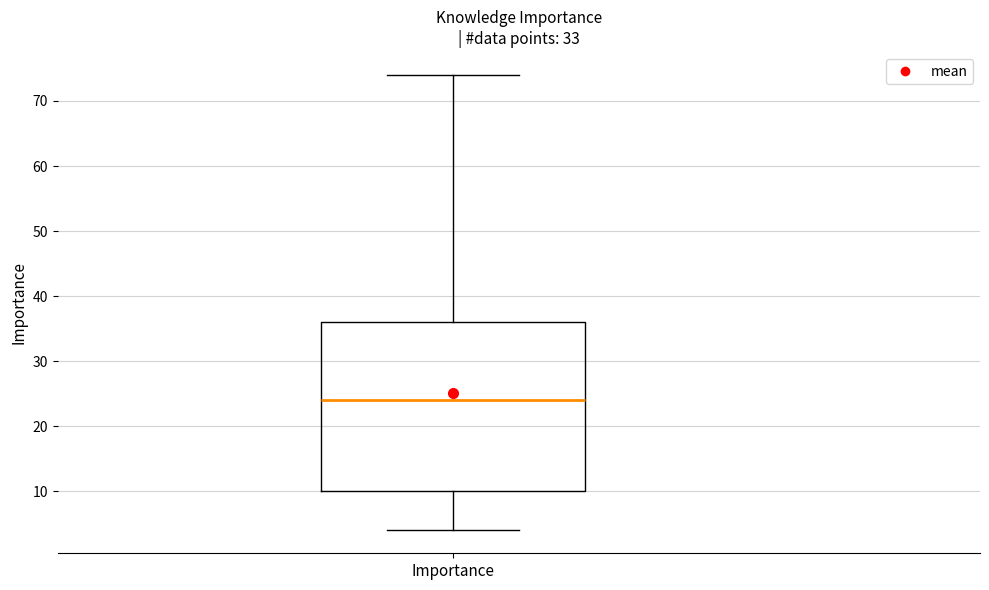

Where does the median line of the box for Importance sit on the y-axis? The values are not printed on the chart, so give them approximately, as read against the axis.

24